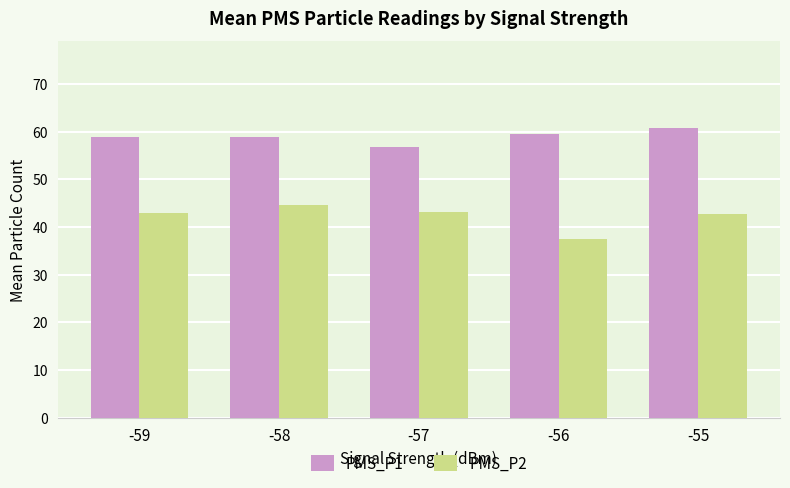

At which category does the chart reach its minimum across all series?

-56